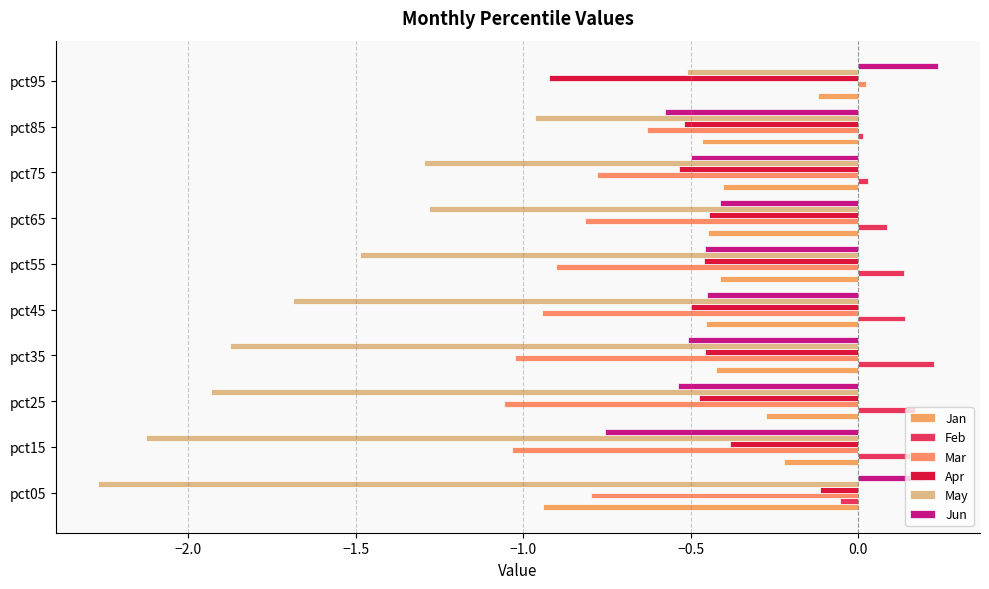

Where is Jan nearest to the value 0?

pct95